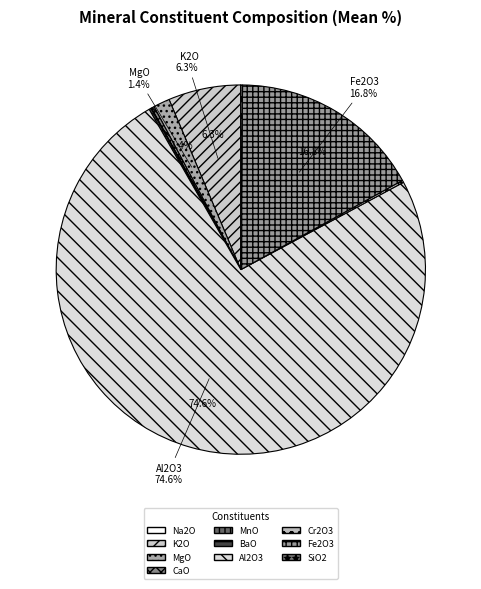

Do MnO and Fe2O3 together represent more than half of the pie?

No